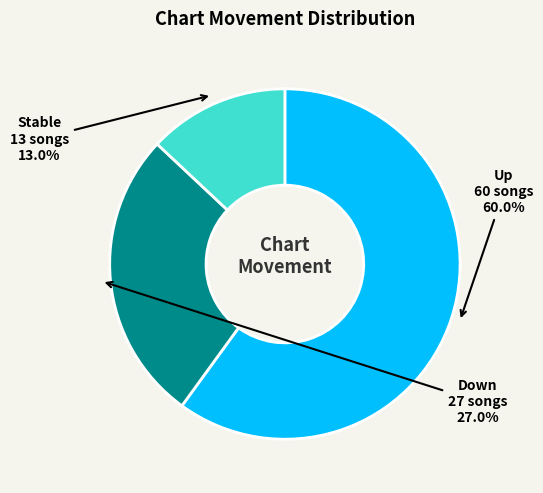

Does any single category account for the majority?

Yes